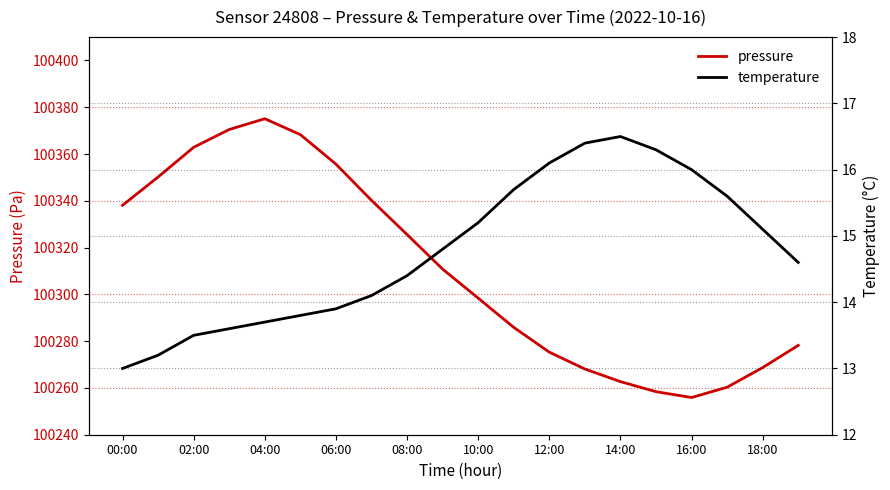

What is the maximum value shown in the chart?

100375.1